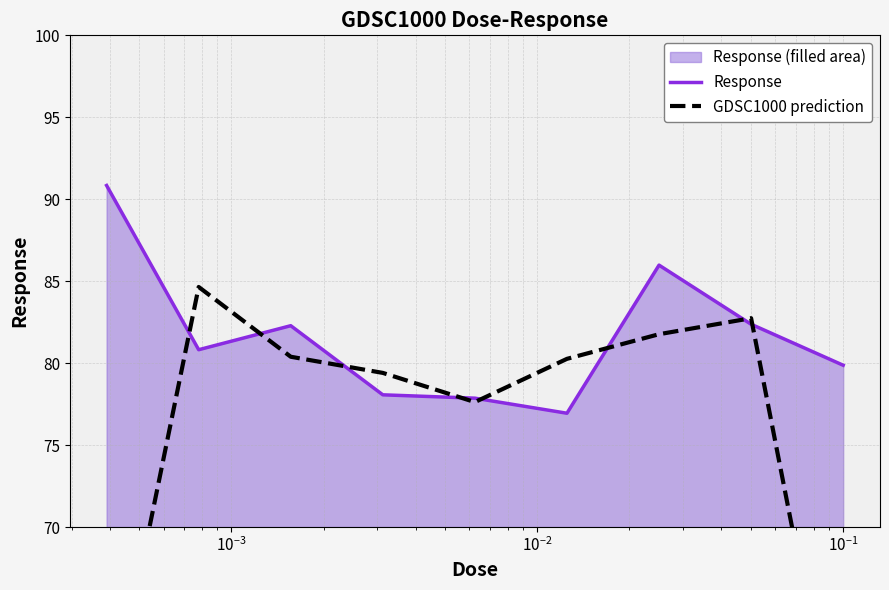

What is the lowest value of the Response series?

76.9